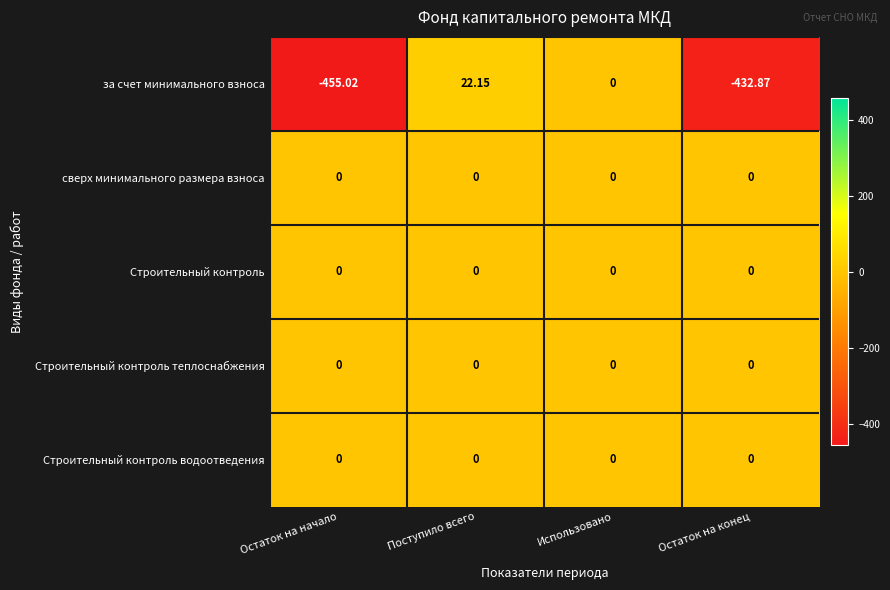

Which series has the largest range (max minus min)?

за счет минимального взноса